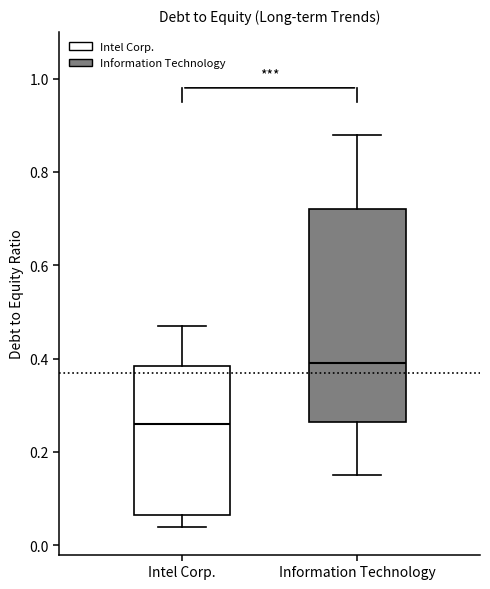

Which box's median line is the lowest?

Intel Corp.